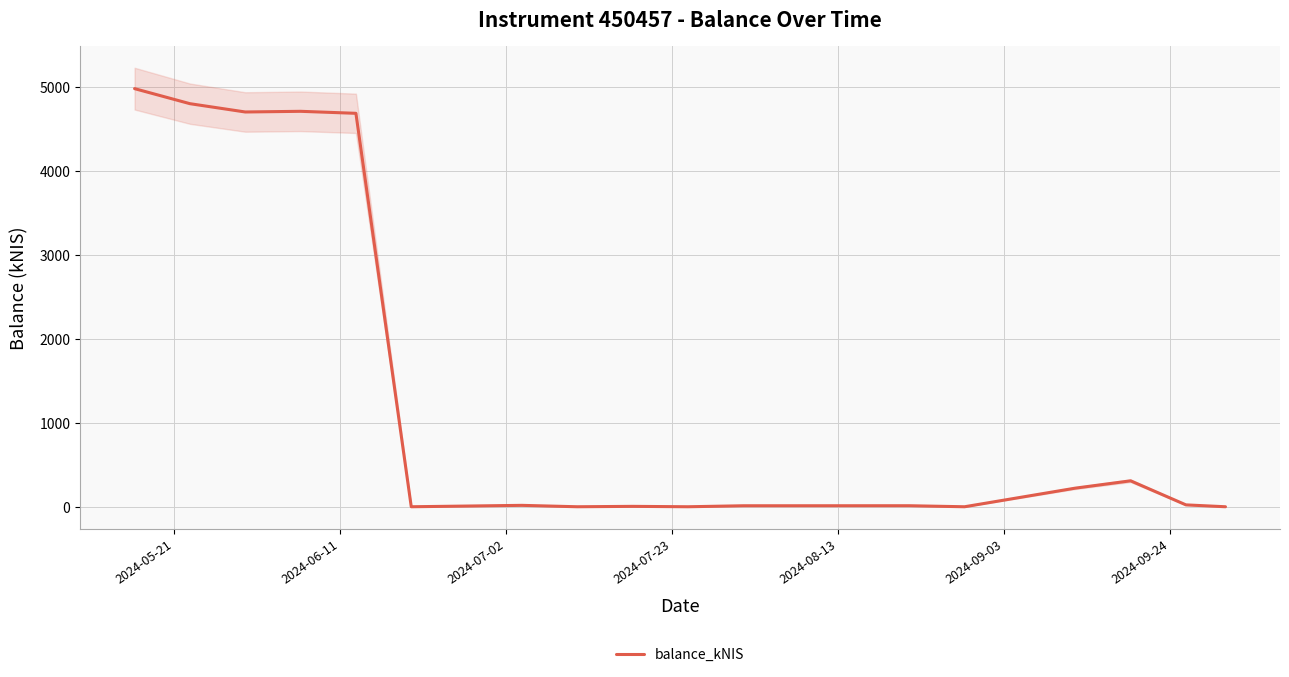

What is the sum of all values?

24517.0